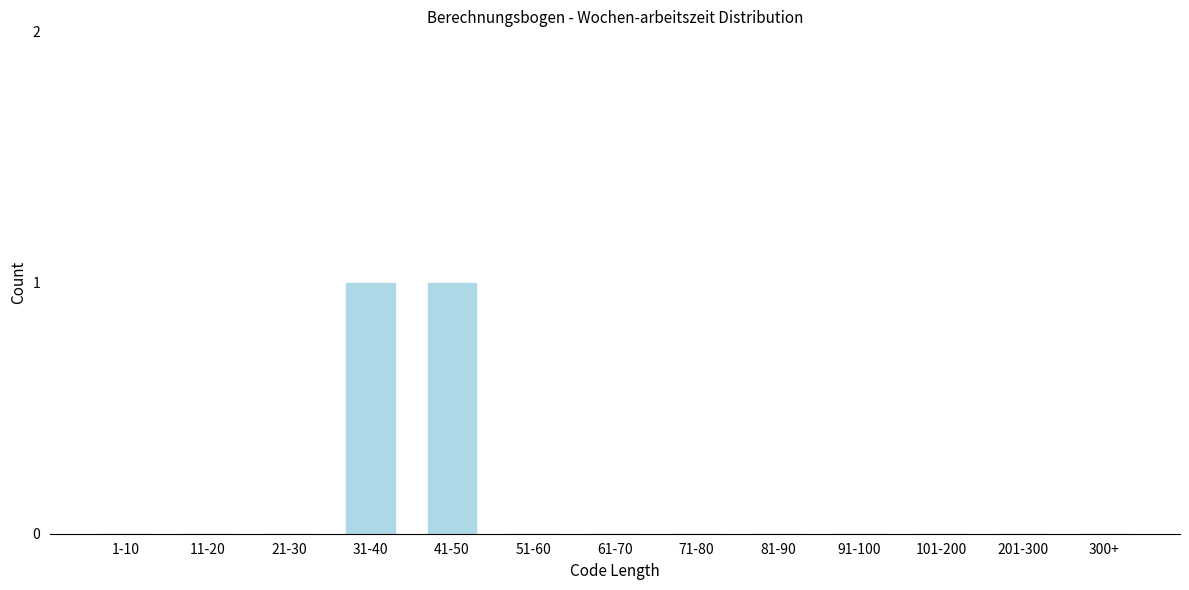

Reading left to right, transcribe all the data shown in this chart.

1-10=0	11-20=0	21-30=0	31-40=1	41-50=1	51-60=0	61-70=0	71-80=0	81-90=0	91-100=0	101-200=0	201-300=0	300+=0